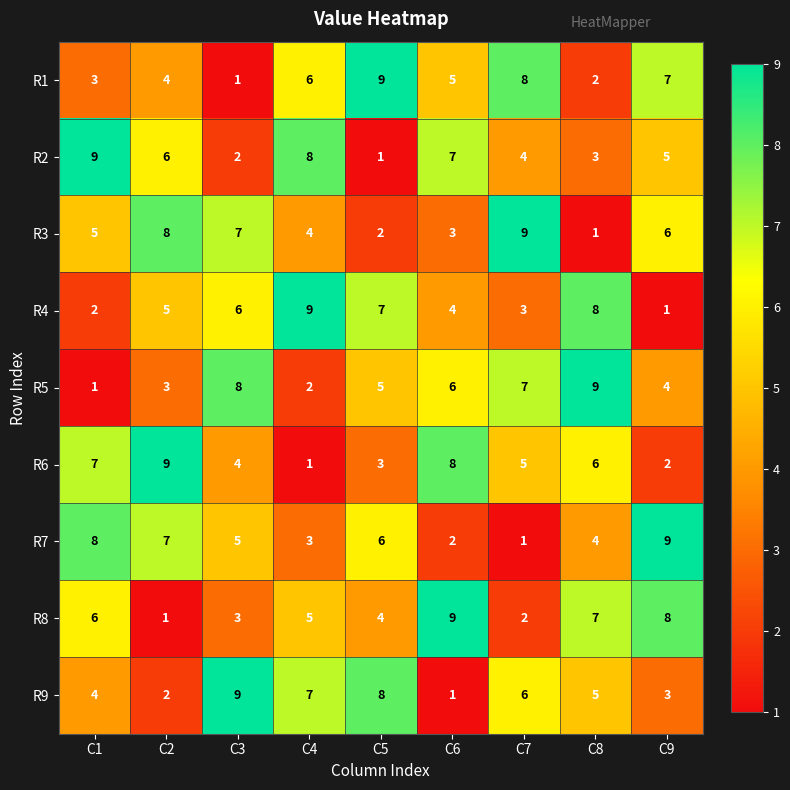

What is the sum of the R6 values at C1 and C4?

8